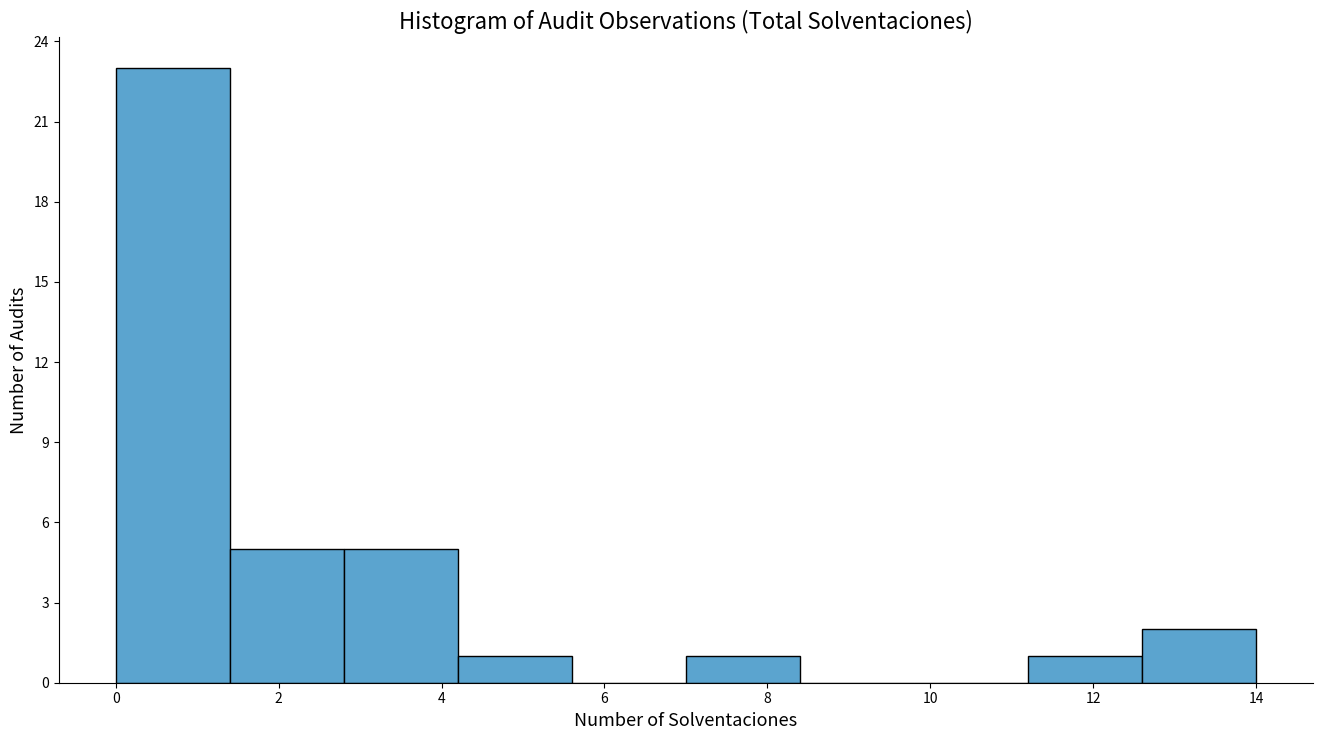

How tall is the bar that spans 0.0 to 1.4 on the x-axis? The values are not printed on the chart, so give them approximately, as read against the axis.

23